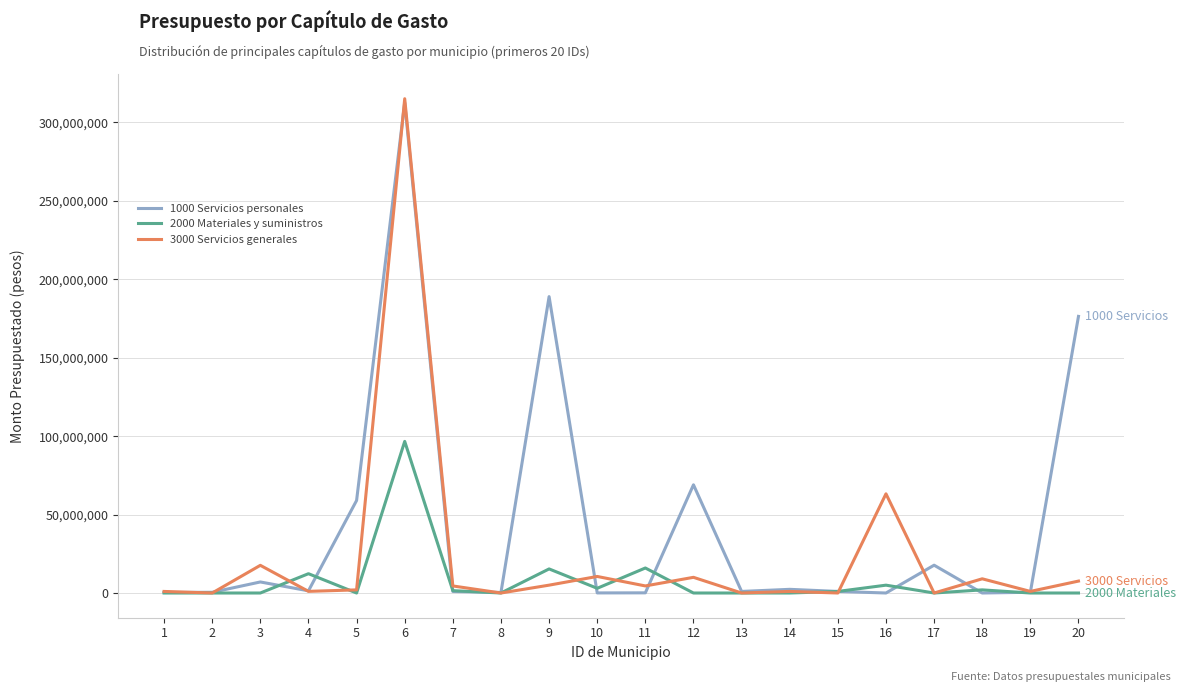

What is the maximum value shown in the chart?

315144542